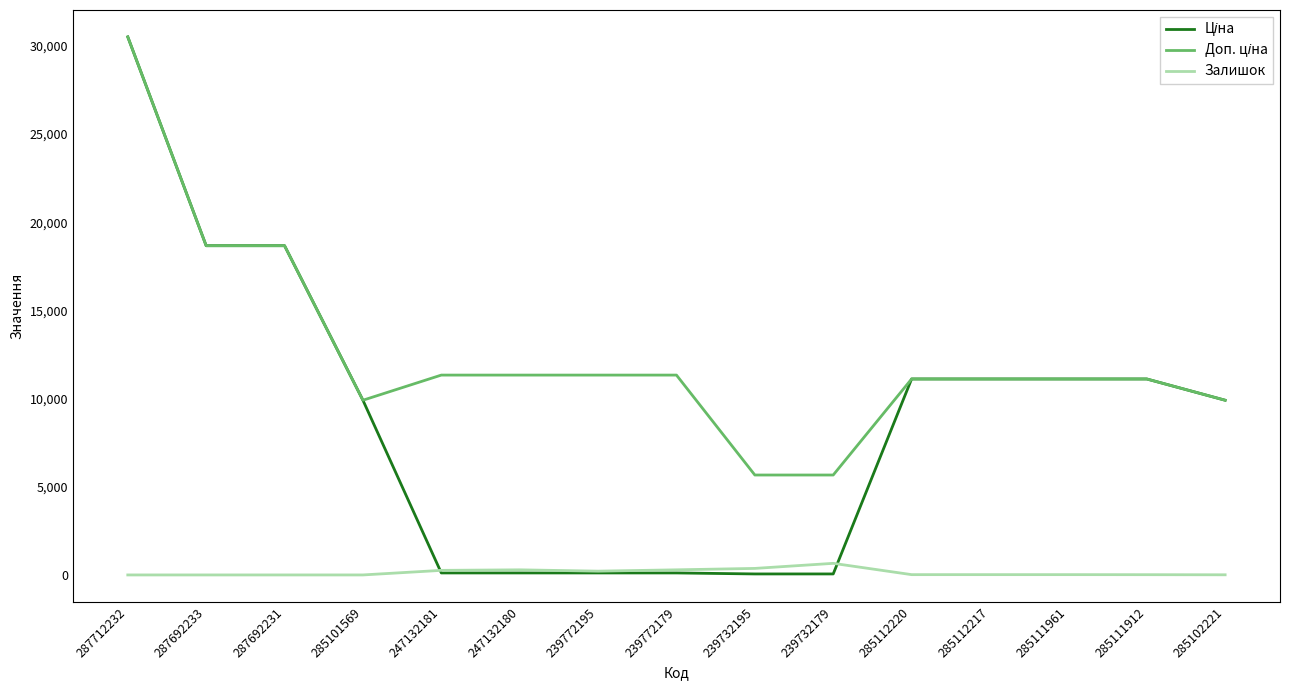

What position from the left is 287712232?

1